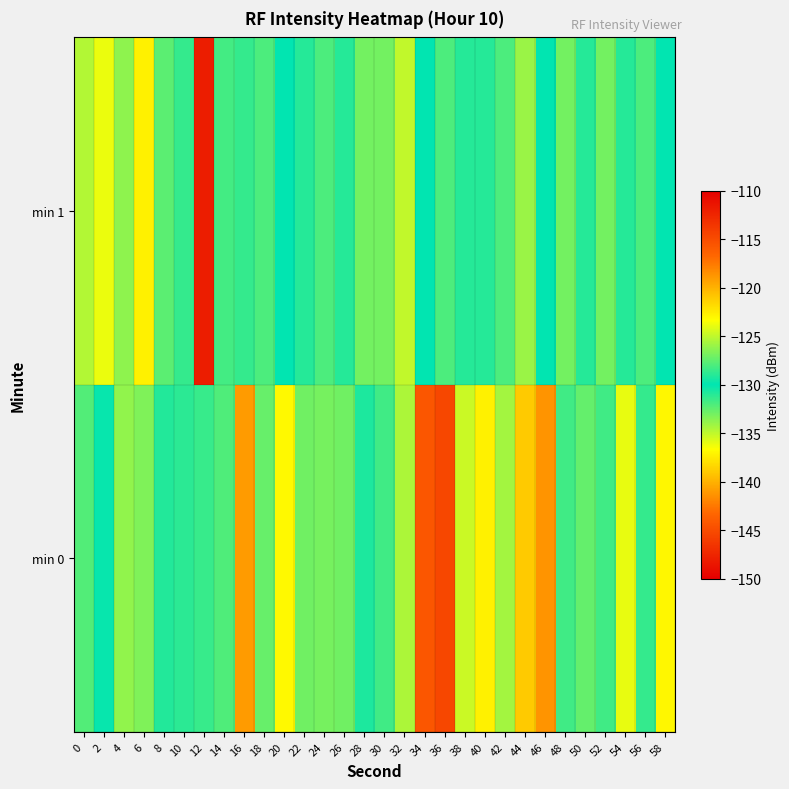

List the series in order of their overall mean, highest first.

min 0, min 1